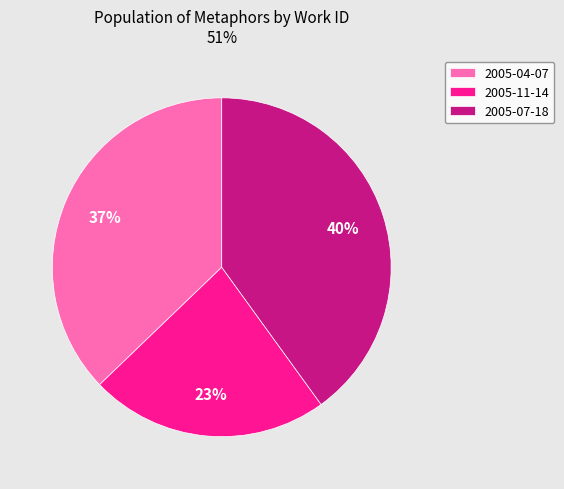

Count the number of slices in the pie.

3